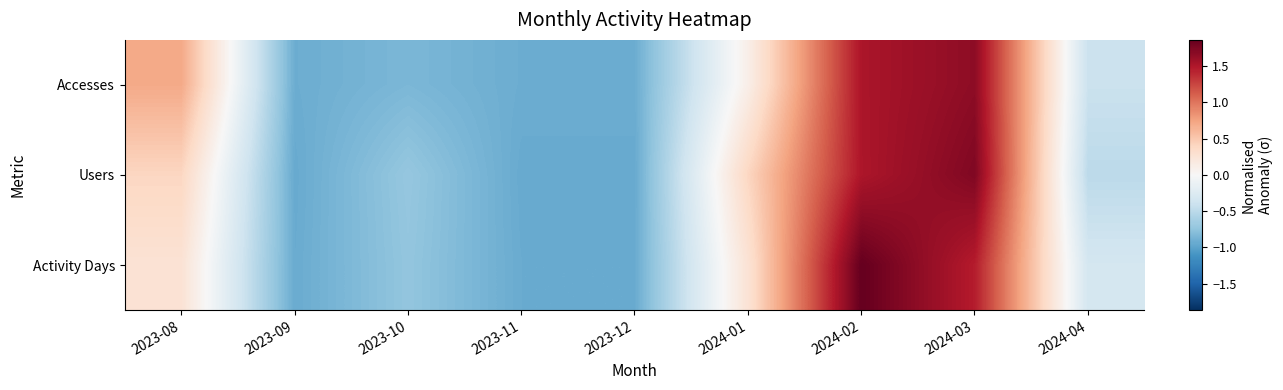

Rank the series by their maximum value, from lowest to highest.

Accesses, Users, Activity Days